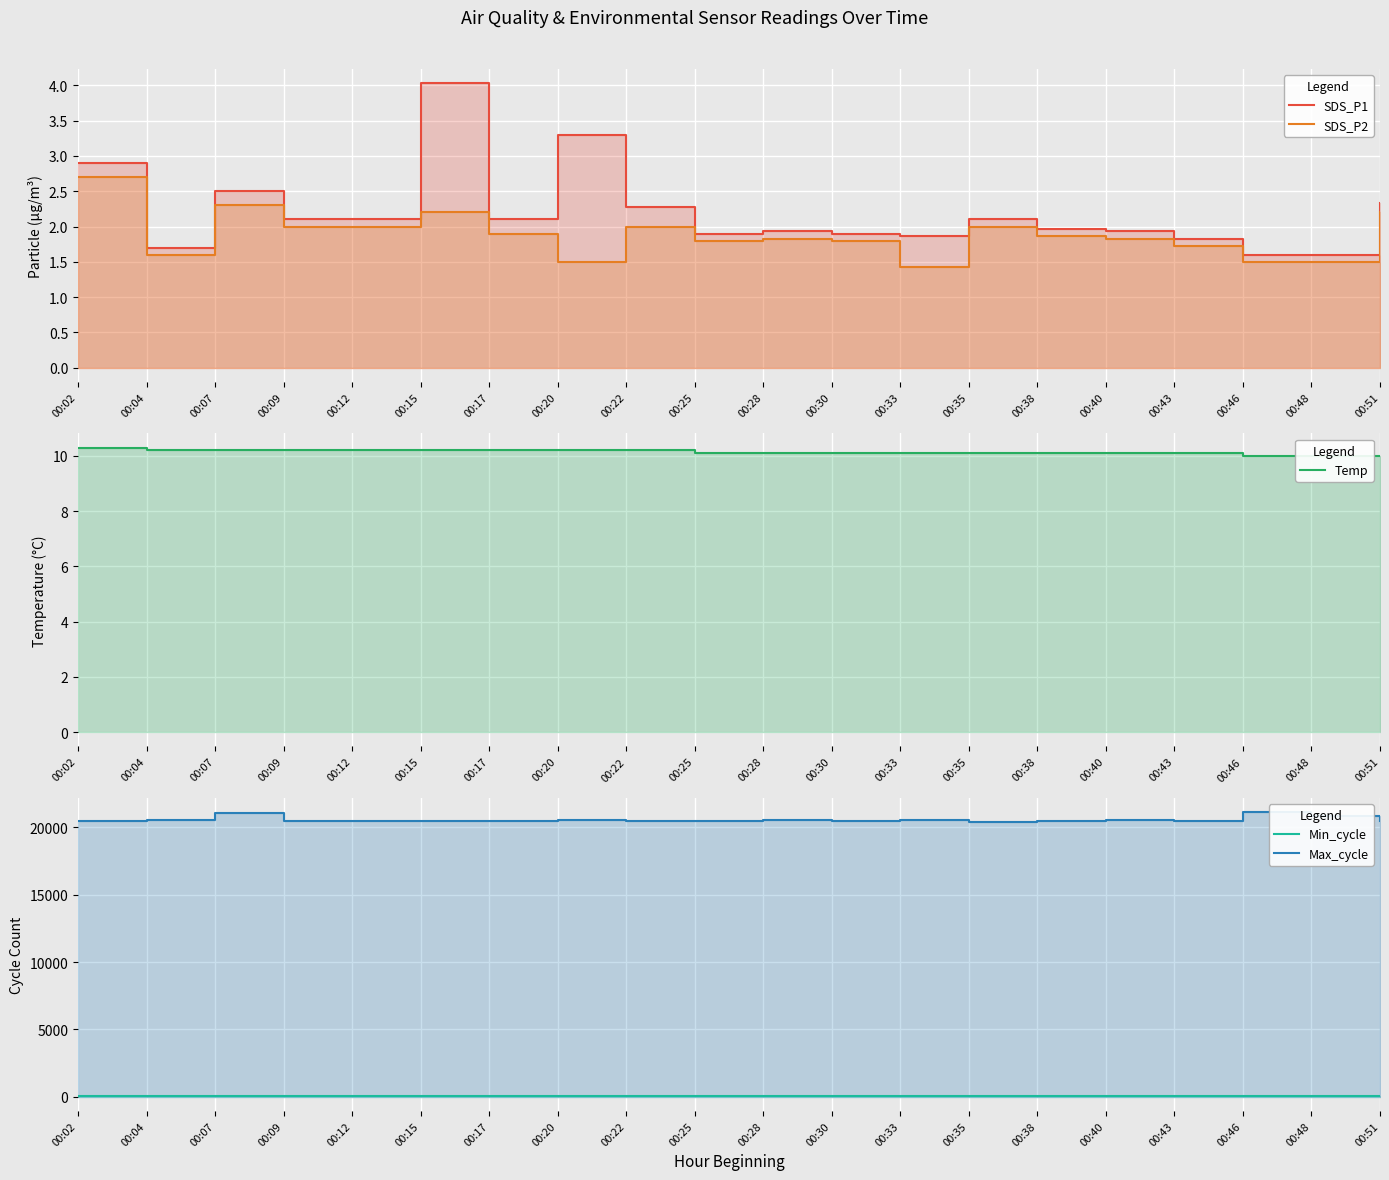

What is the value of the SDS_P1 point at the 17th from the left?

1.8